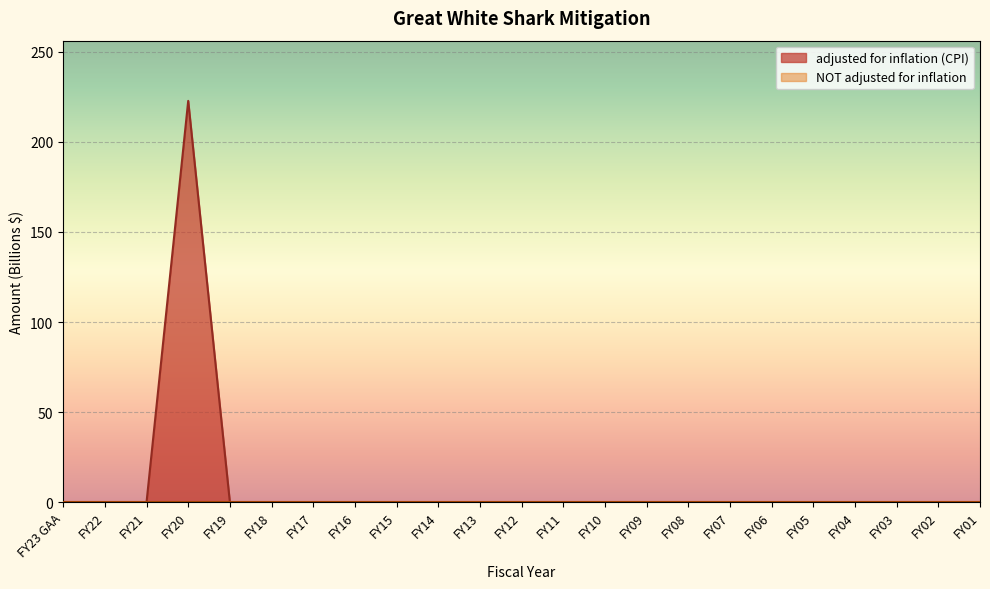

Count the number of data series in this chart.

1